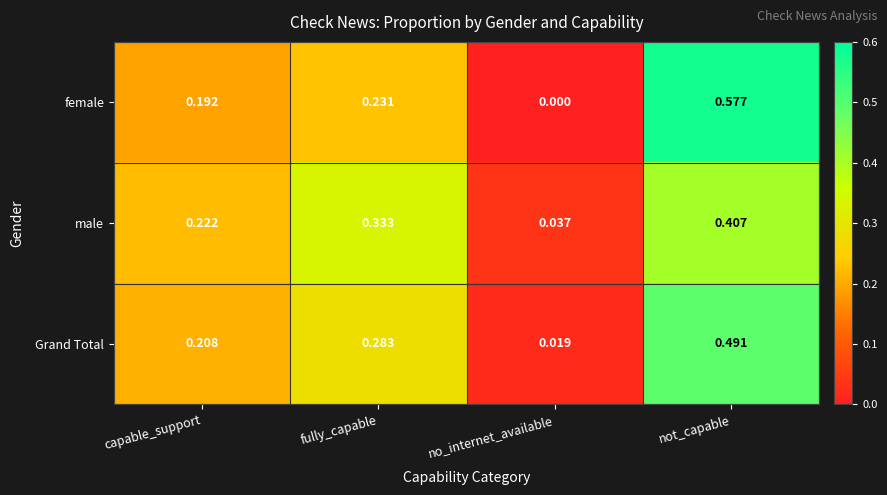

Rank the series at fully_capable from highest to lowest value.

male, Grand Total, female